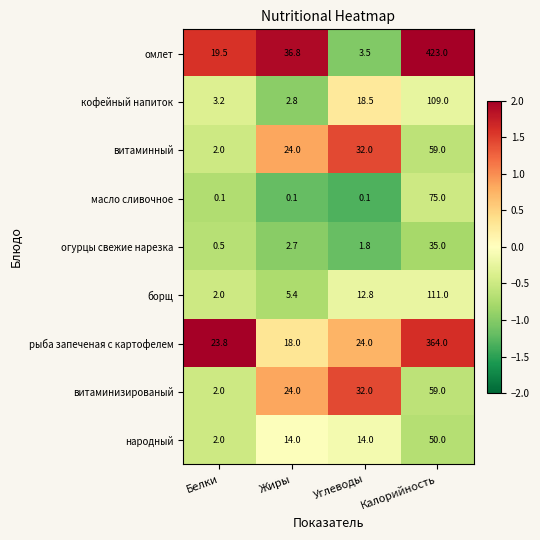

Which label corresponds to the largest value in the chart?

Калорийность